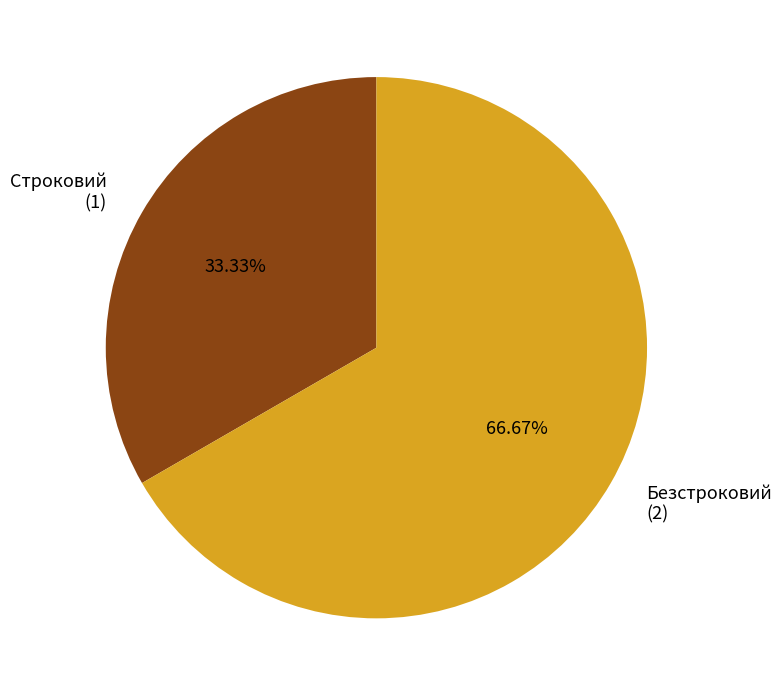

Does any single category account for the majority?

Yes